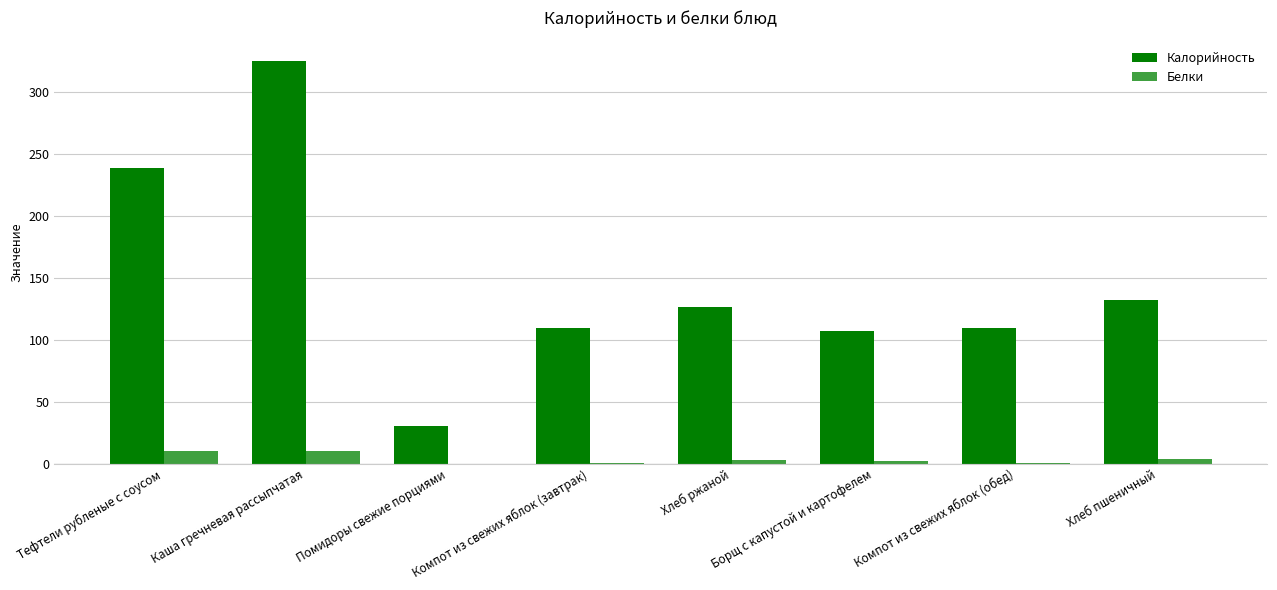

At which label does Белки first exceed 2?

Тефтели рубленые с соусом